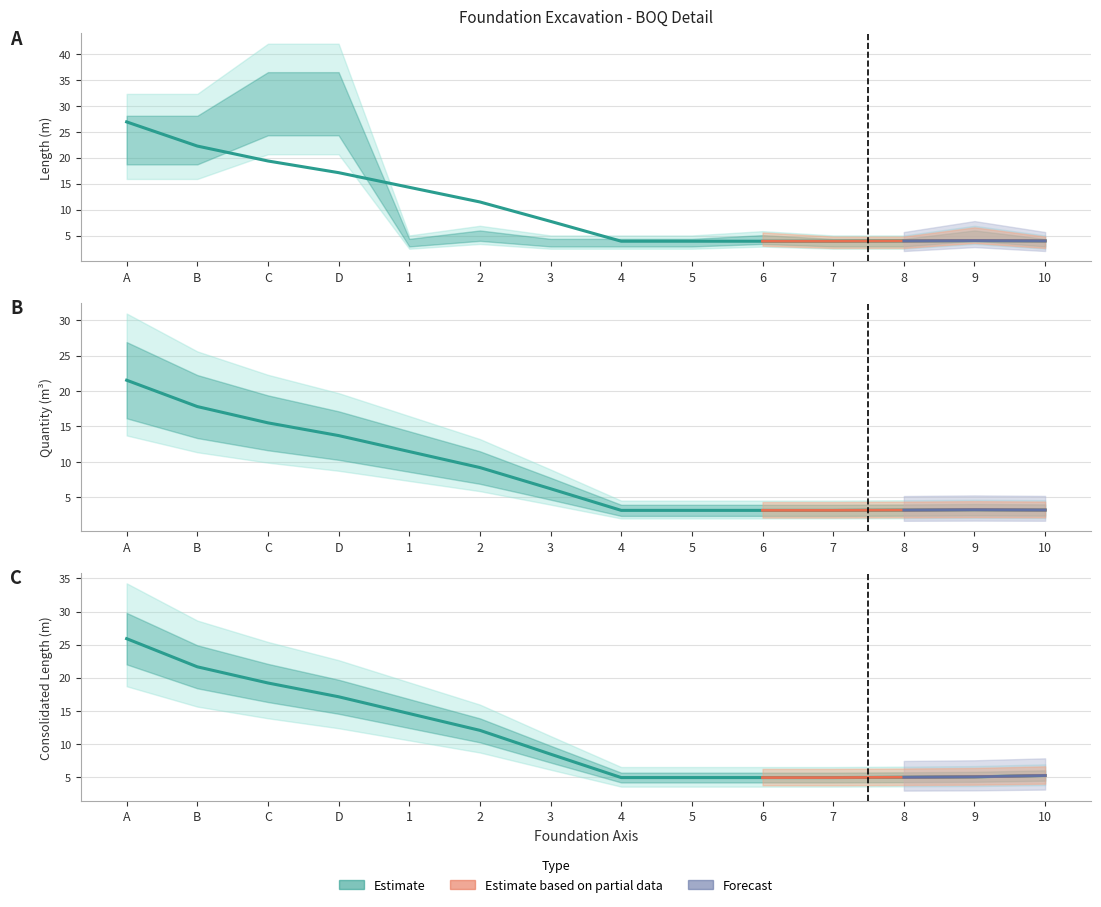

Which series has the widest spread of values?

Length (m)